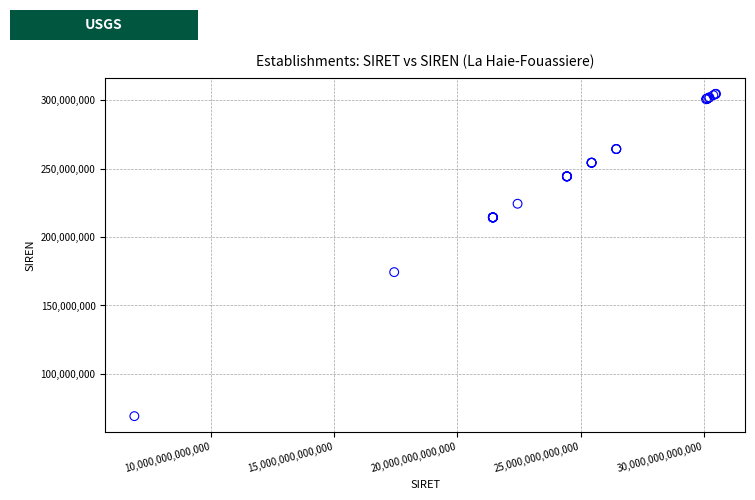

What Y value in the scatter plot is closest to 186945094?

174402305